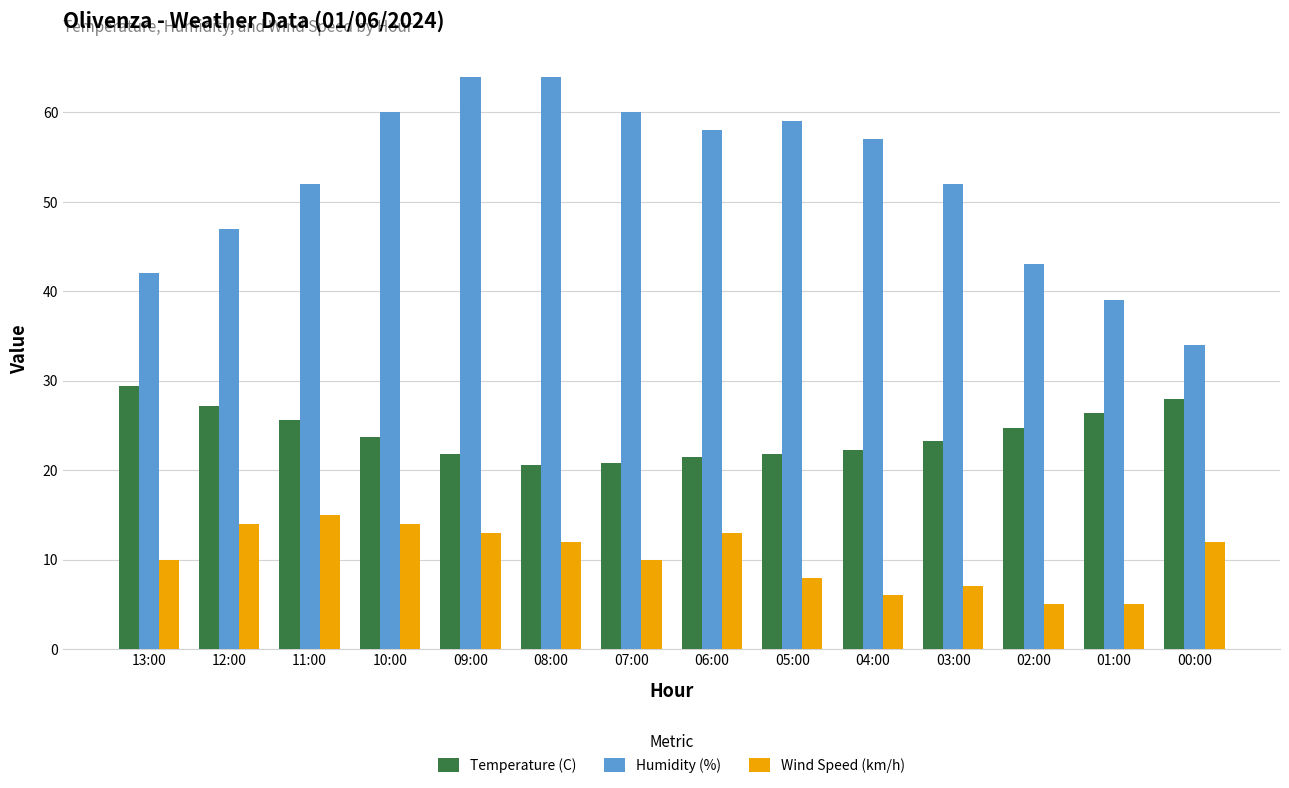

What is the difference between the maximum and minimum values in the Temperature (C) series?

8.8